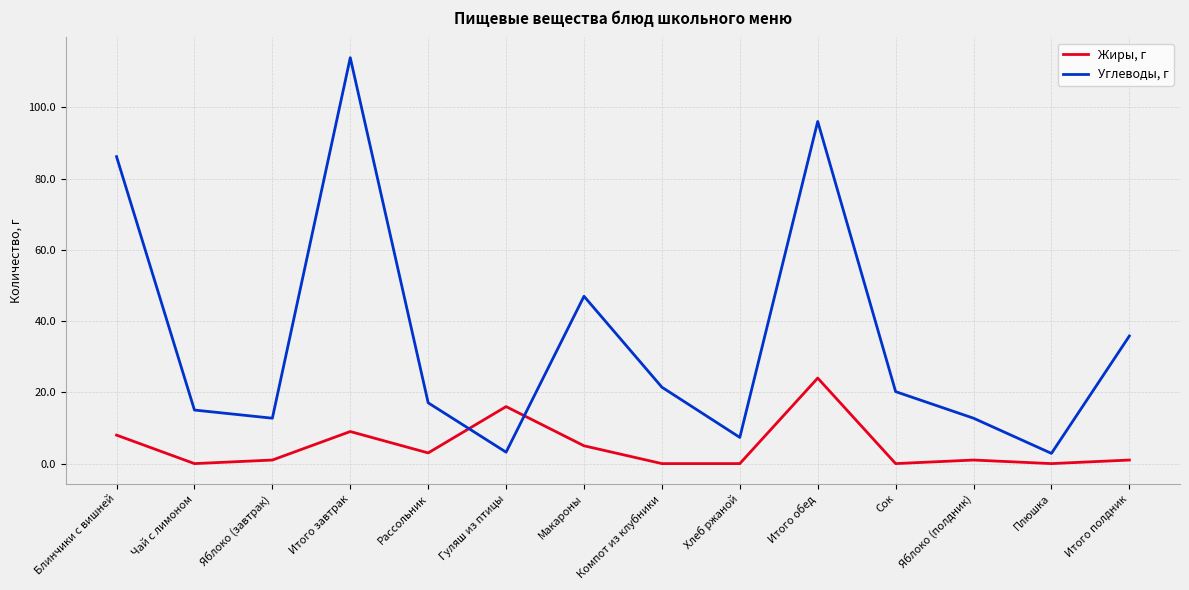

What are all the series names shown in the legend?

Жиры, г, Углеводы, г